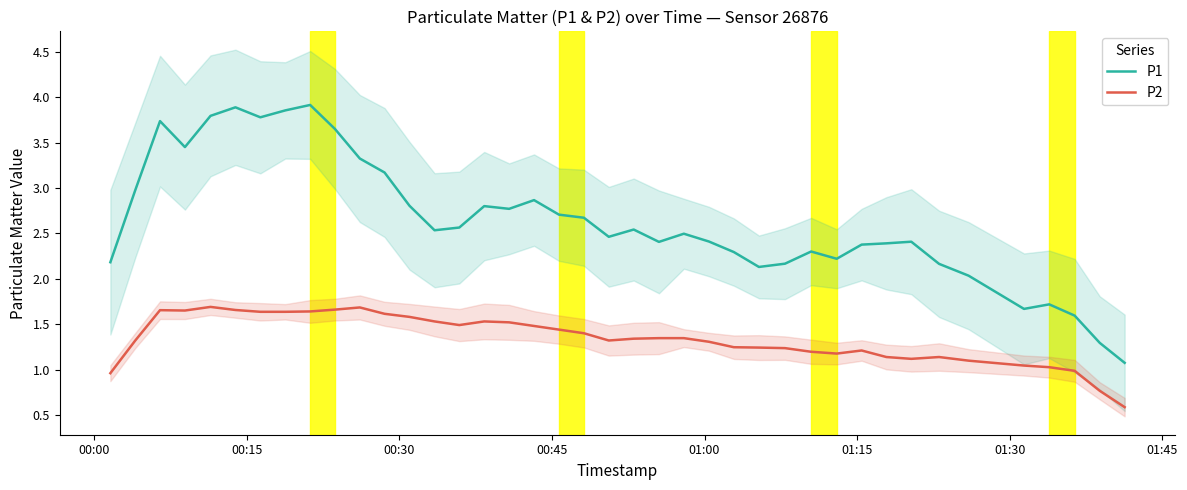

What is the lowest value of the P2 series?

0.6